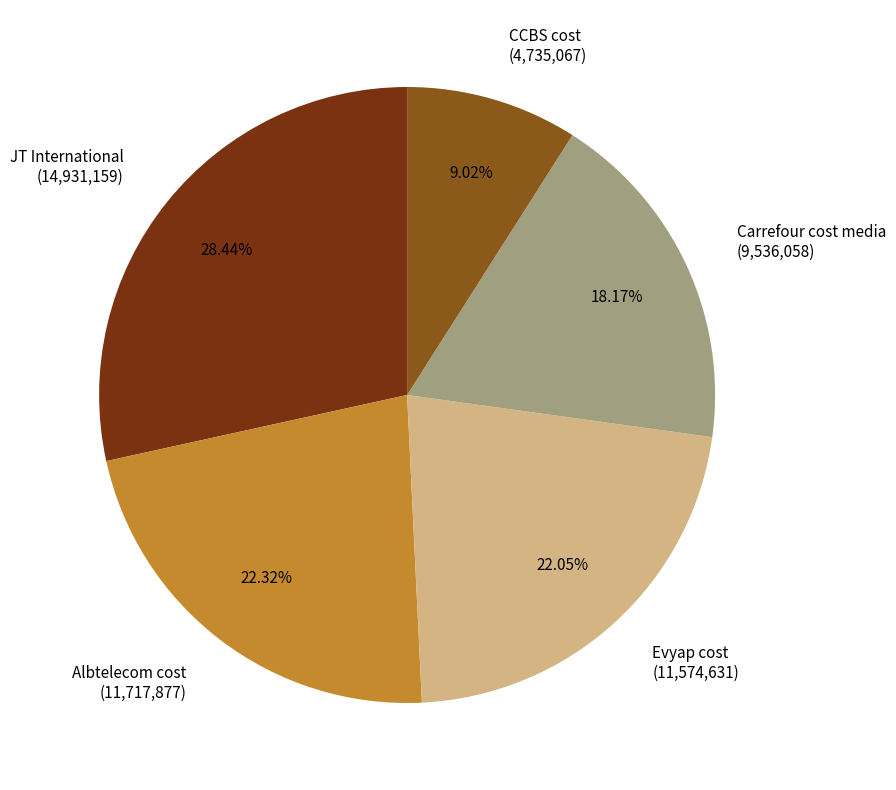

Approximately how many times larger is the value at Carrefour cost media compared to CCBS cost?

2.0